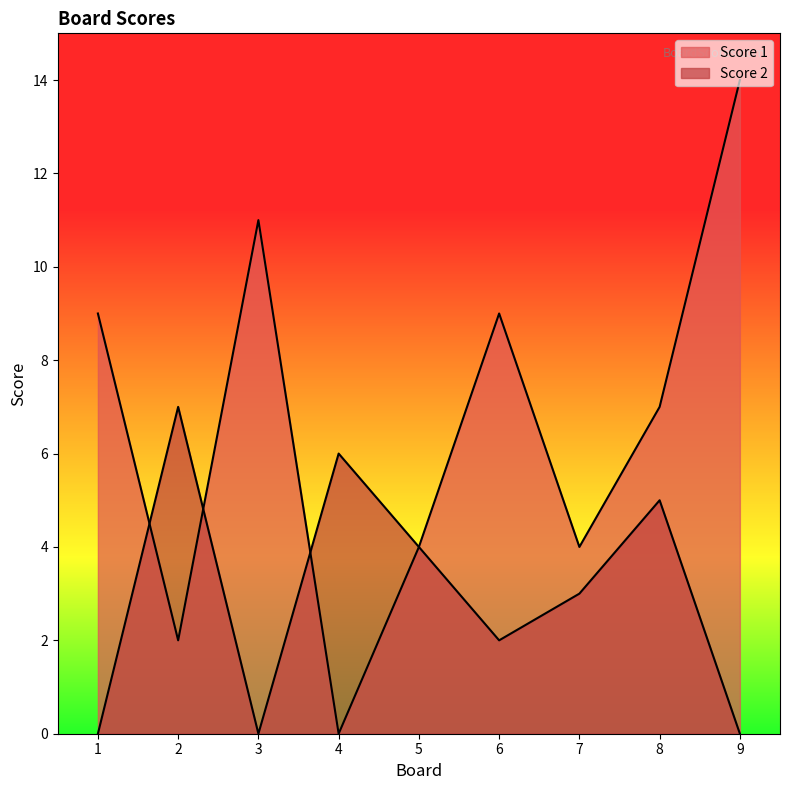

True or false: Score 2 and Score 1 intersect in this chart.

True